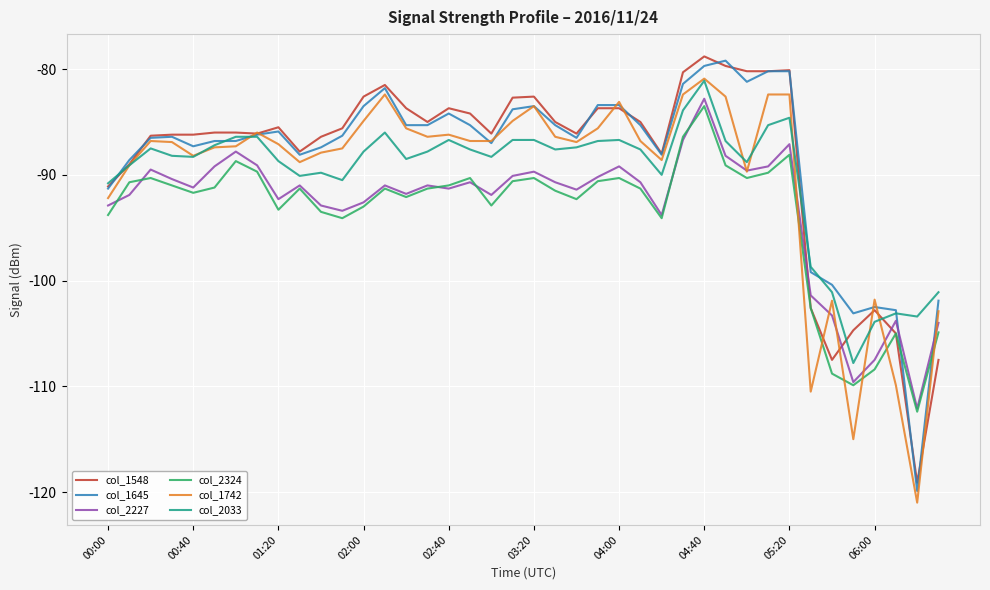

What are all the series names shown in the legend?

col_1548, col_1645, col_2227, col_2324, col_1742, col_2033